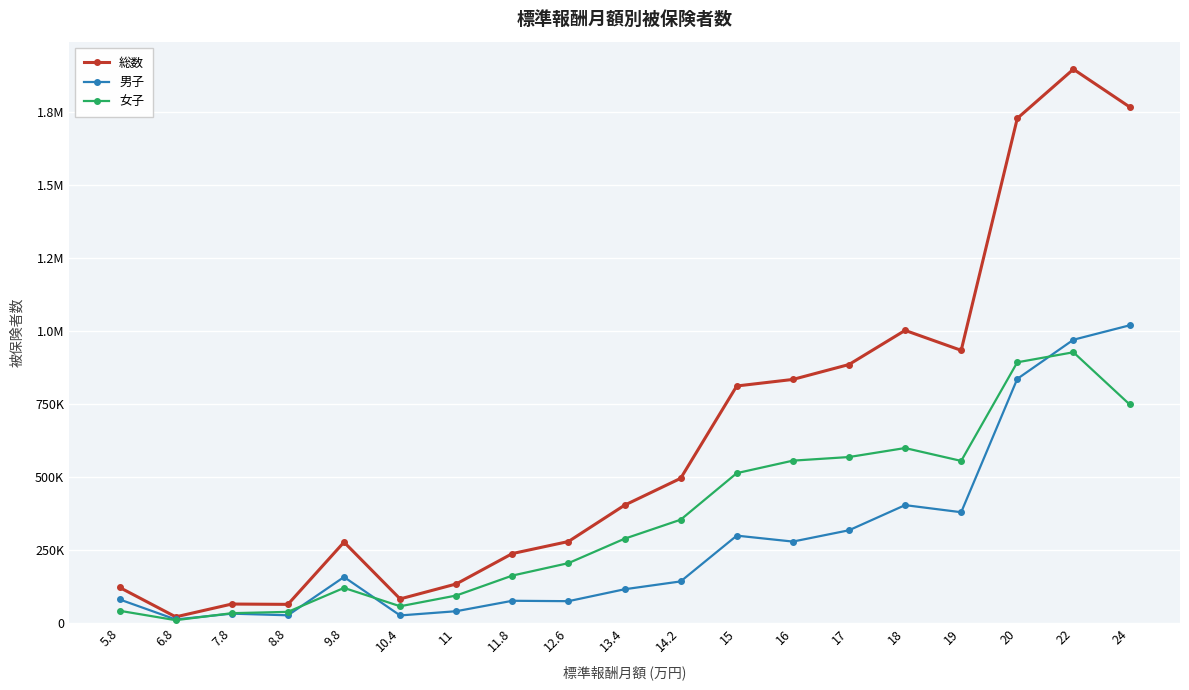

What are all the series names shown in the legend?

総数, 男子, 女子